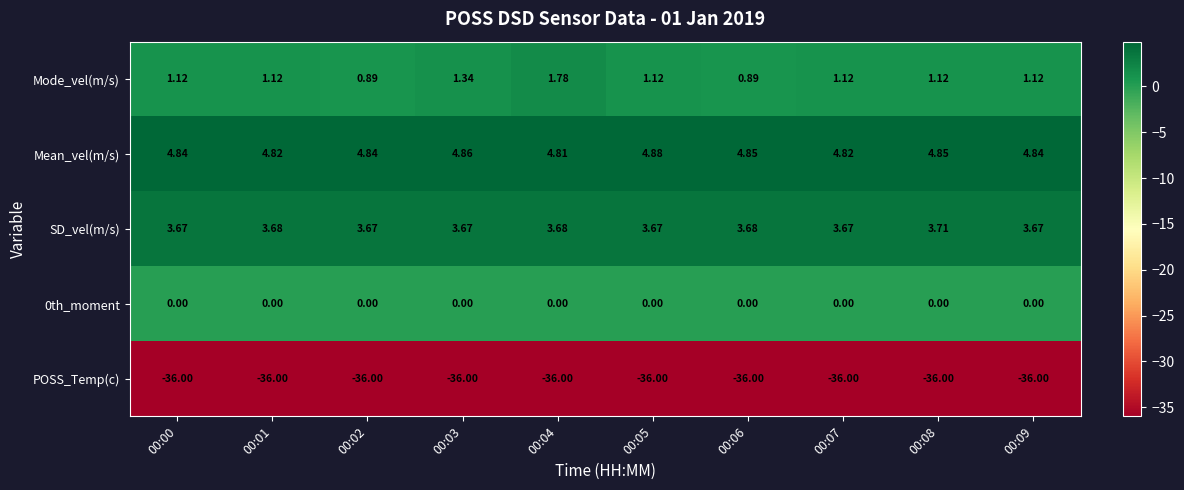

Between 00:00 and 00:07, which series saw the biggest shift?

Mean_vel(m/s)